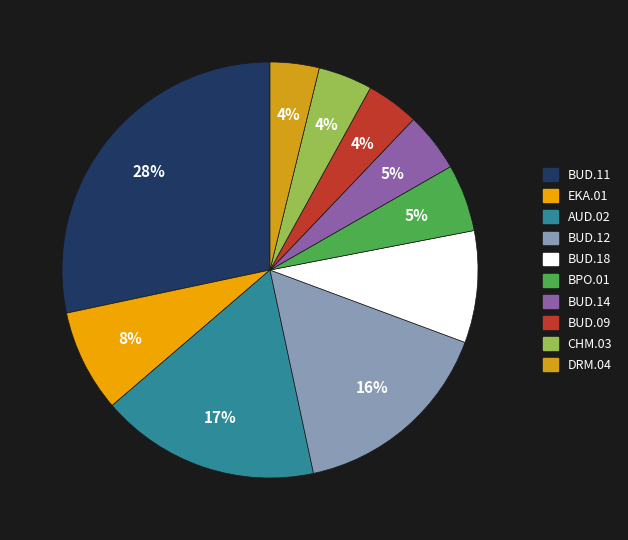

Between BUD.14 and AUD.02, which is larger?

AUD.02